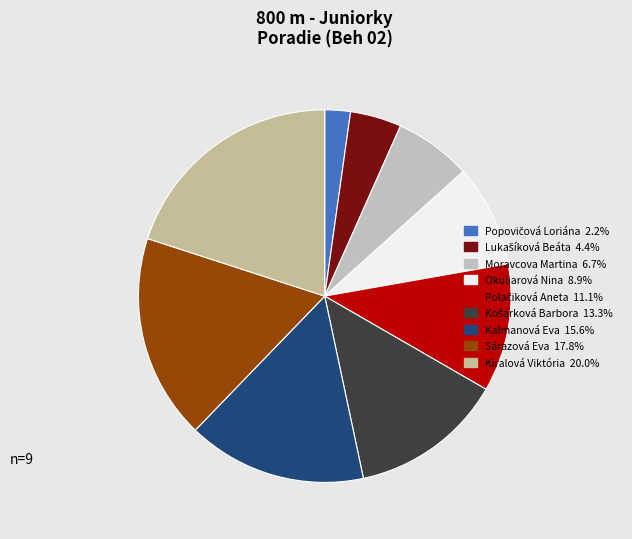

Which category has the biggest portion of the pie?

Kiralová Viktória